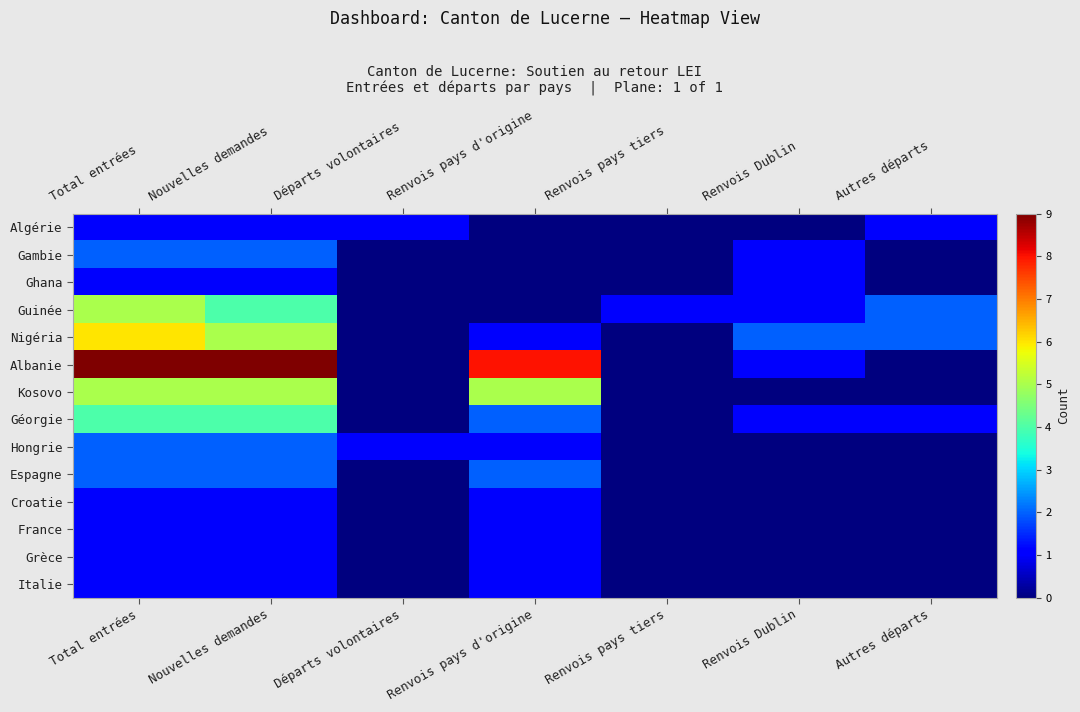

Which series has the largest total across all categories?

Albanie